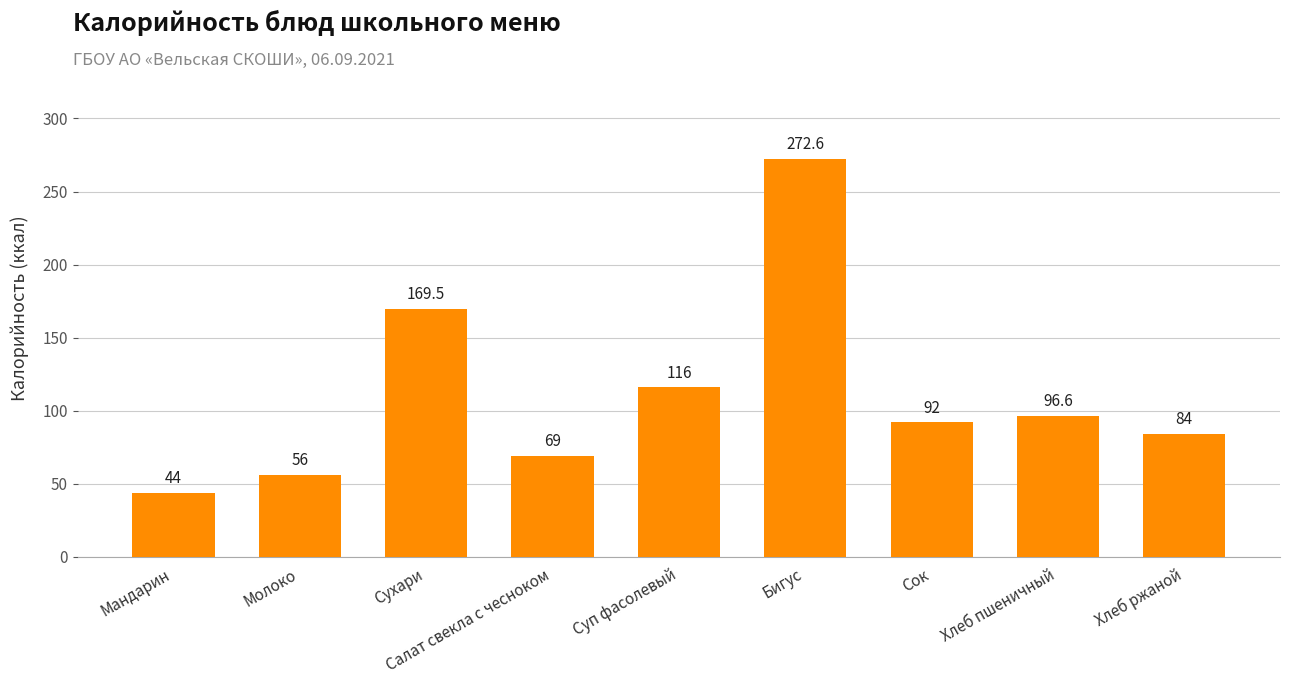

List the labels in order of value, smallest first.

Мандарин, Молоко, Салат свекла с чесноком, Хлеб ржаной, Сок, Хлеб пшеничный, Суп фасолевый, Сухари, Бигус